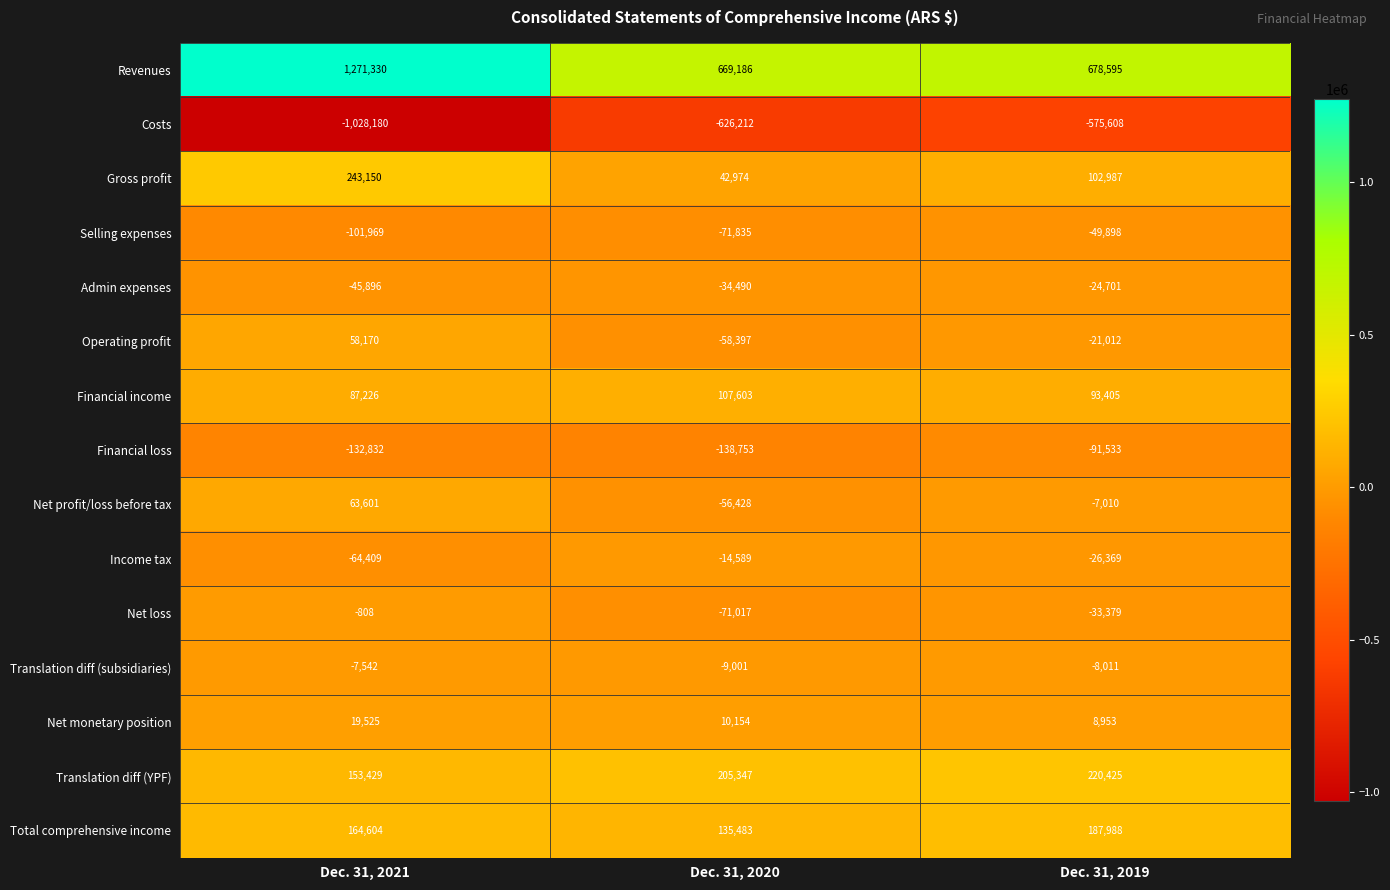

Which category has the highest value in the Operating profit series?

Dec. 31, 2021